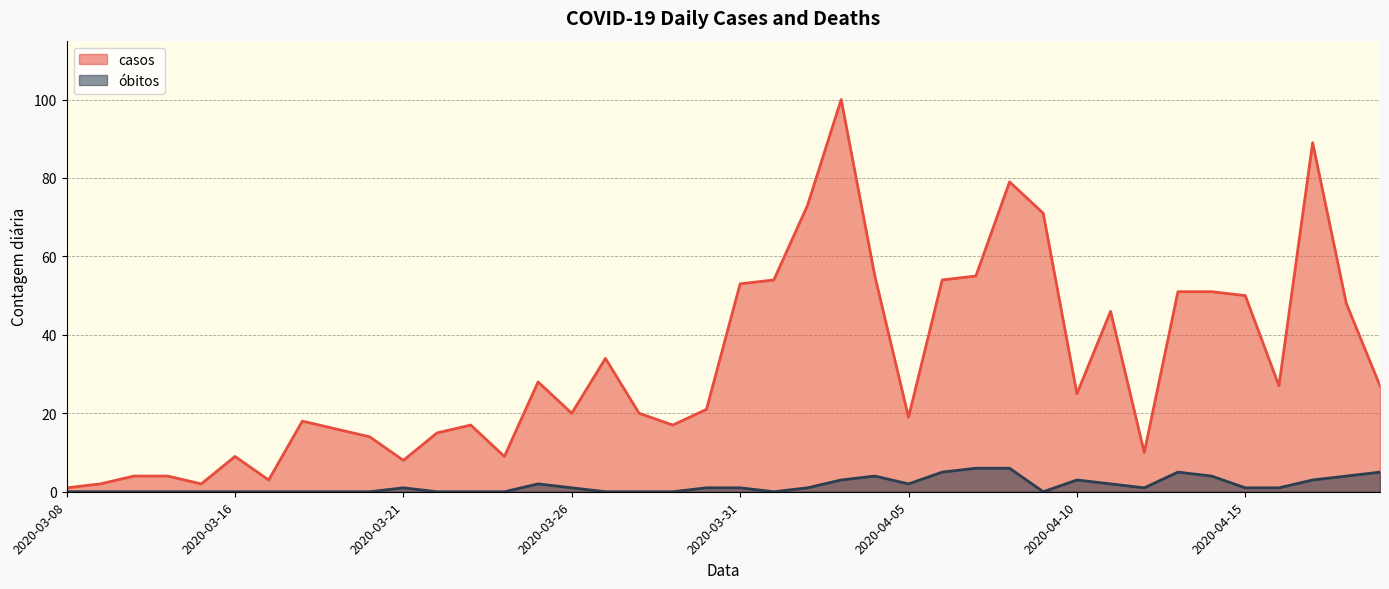

How many lines are shown in the chart?

2